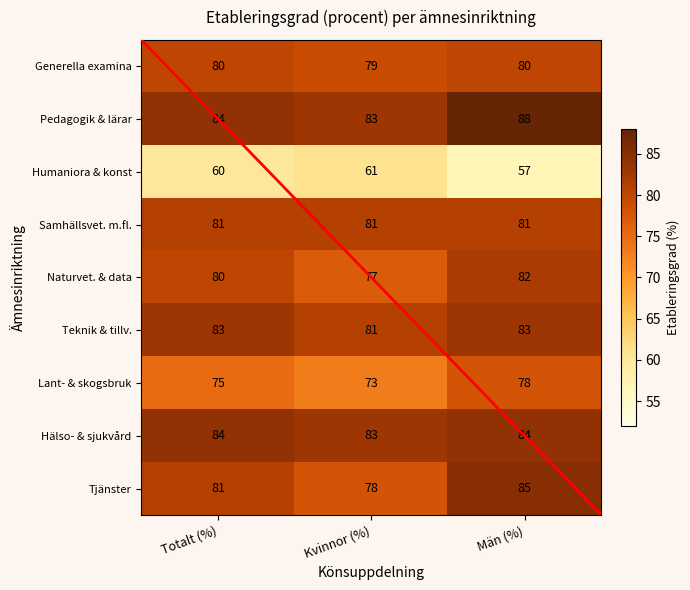

Where is Naturvet. & data nearest to the value 79?

Totalt (%)